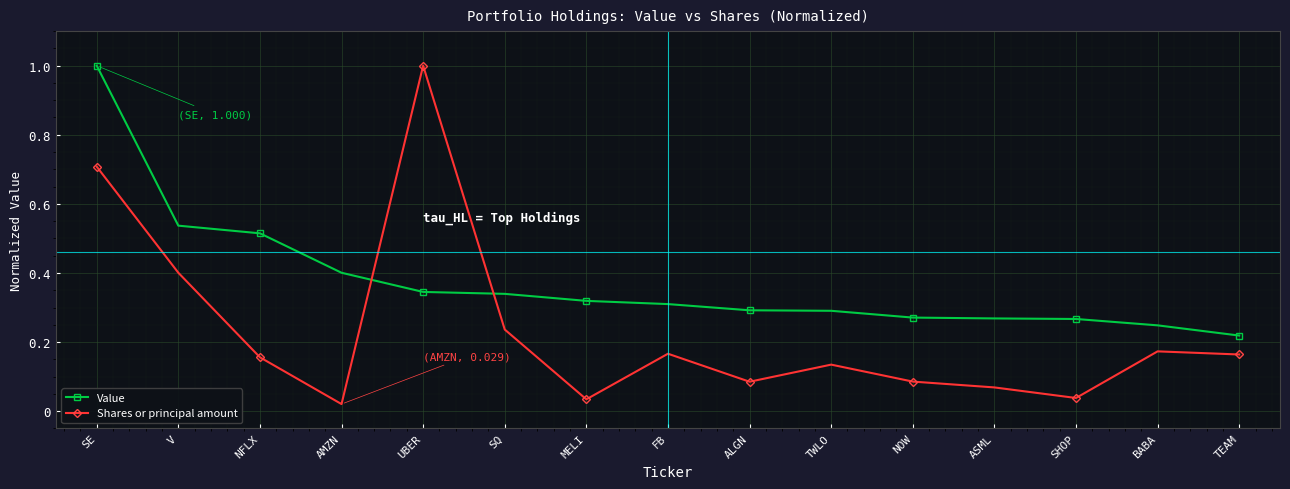

Where do Shares or principal amount and Value first cross each other?

AMZN and UBER